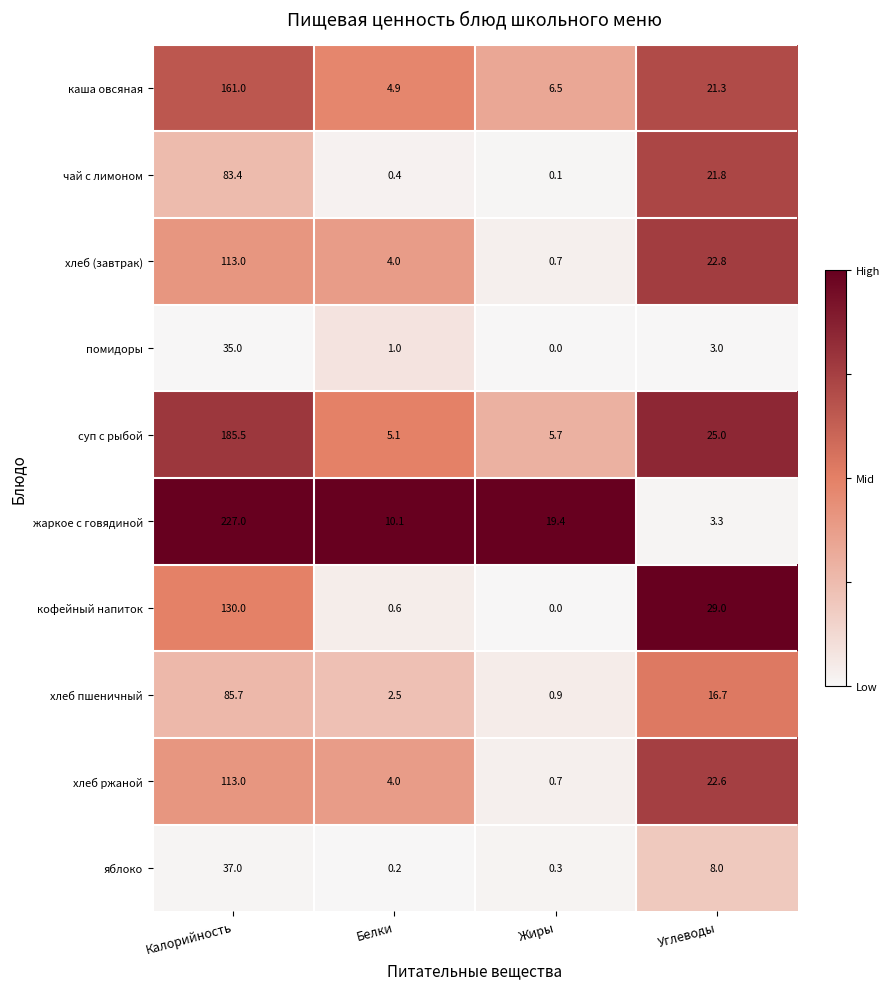

Which series has the largest total across all categories?

жаркое с говядиной